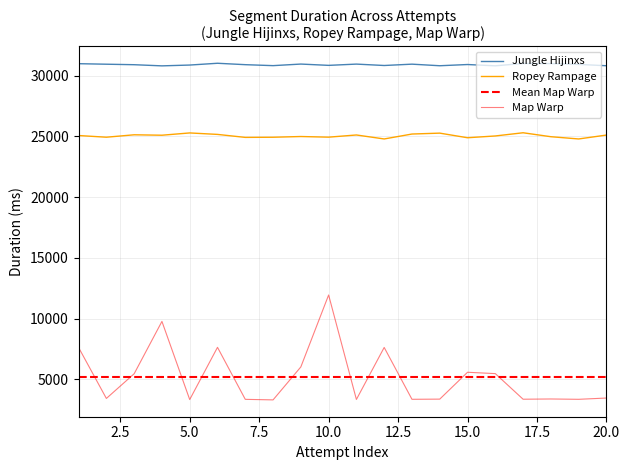

What is the average value of the Map Warp series?

5203